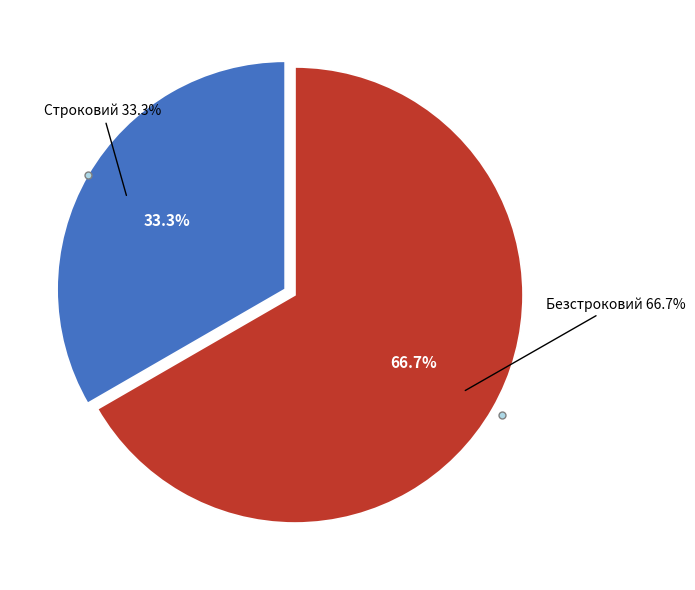

What is the majority slice?

Безстроковий